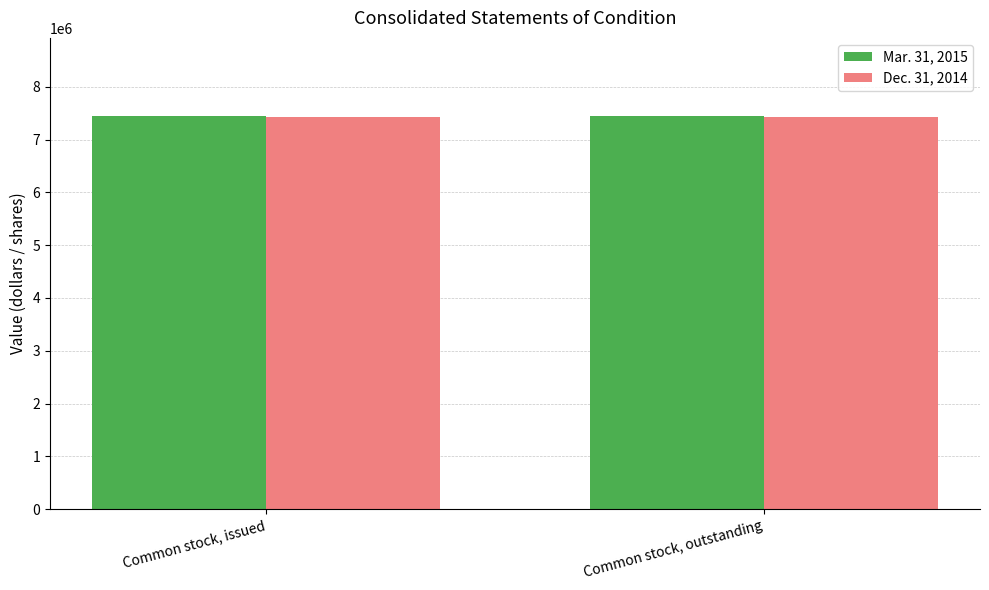

The Dec. 31, 2014 series shows 4610597 at Common stock, outstanding. True or false?

False